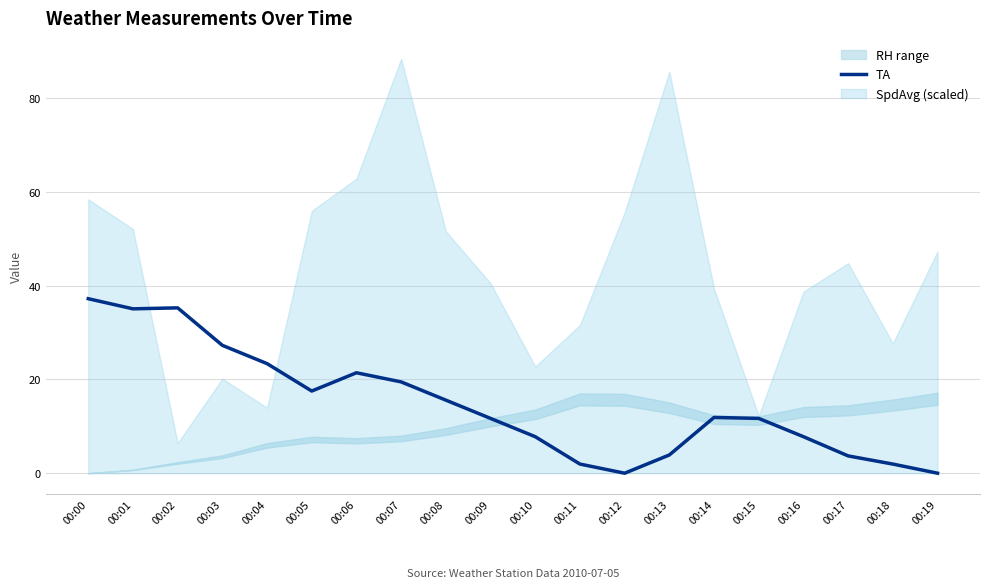

Which label corresponds to the smallest value in the chart?

00:12